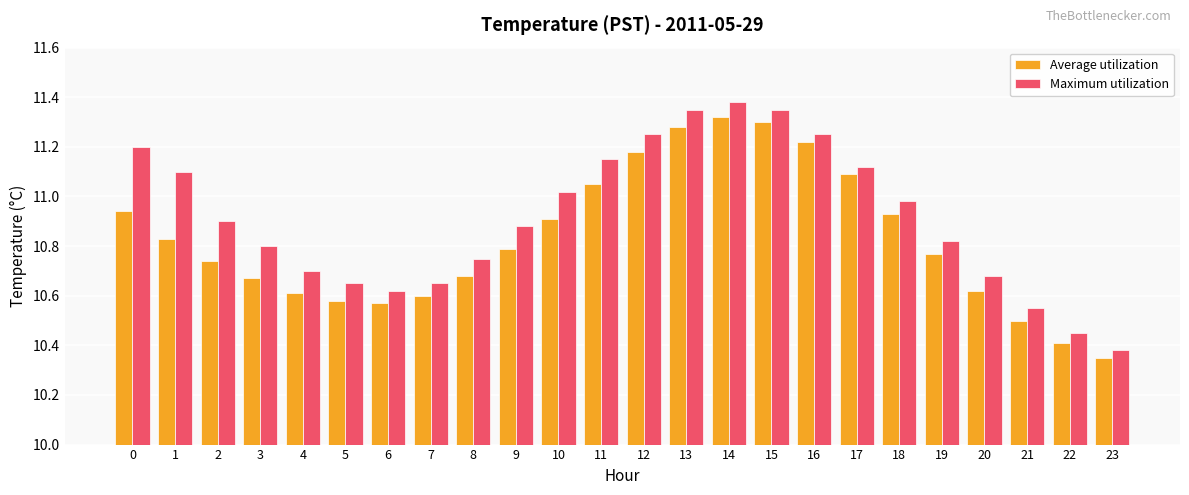

At 19, list the series in order from largest to smallest.

Maximum utilization, Average utilization